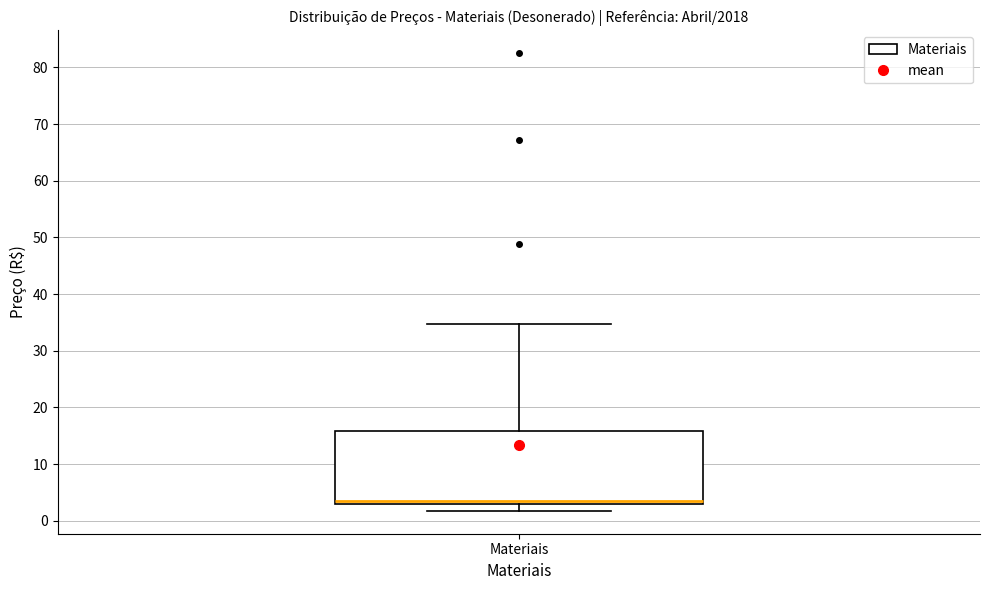

Read this box plot against the y-axis: the position of the median line, the range covered by the box, and the ends of both whiskers. The values are not printed on the chart, so give them approximately, as read against the axis.

median 3 (just above the box's lower edge), box 3 to 16, whiskers 2 to 35